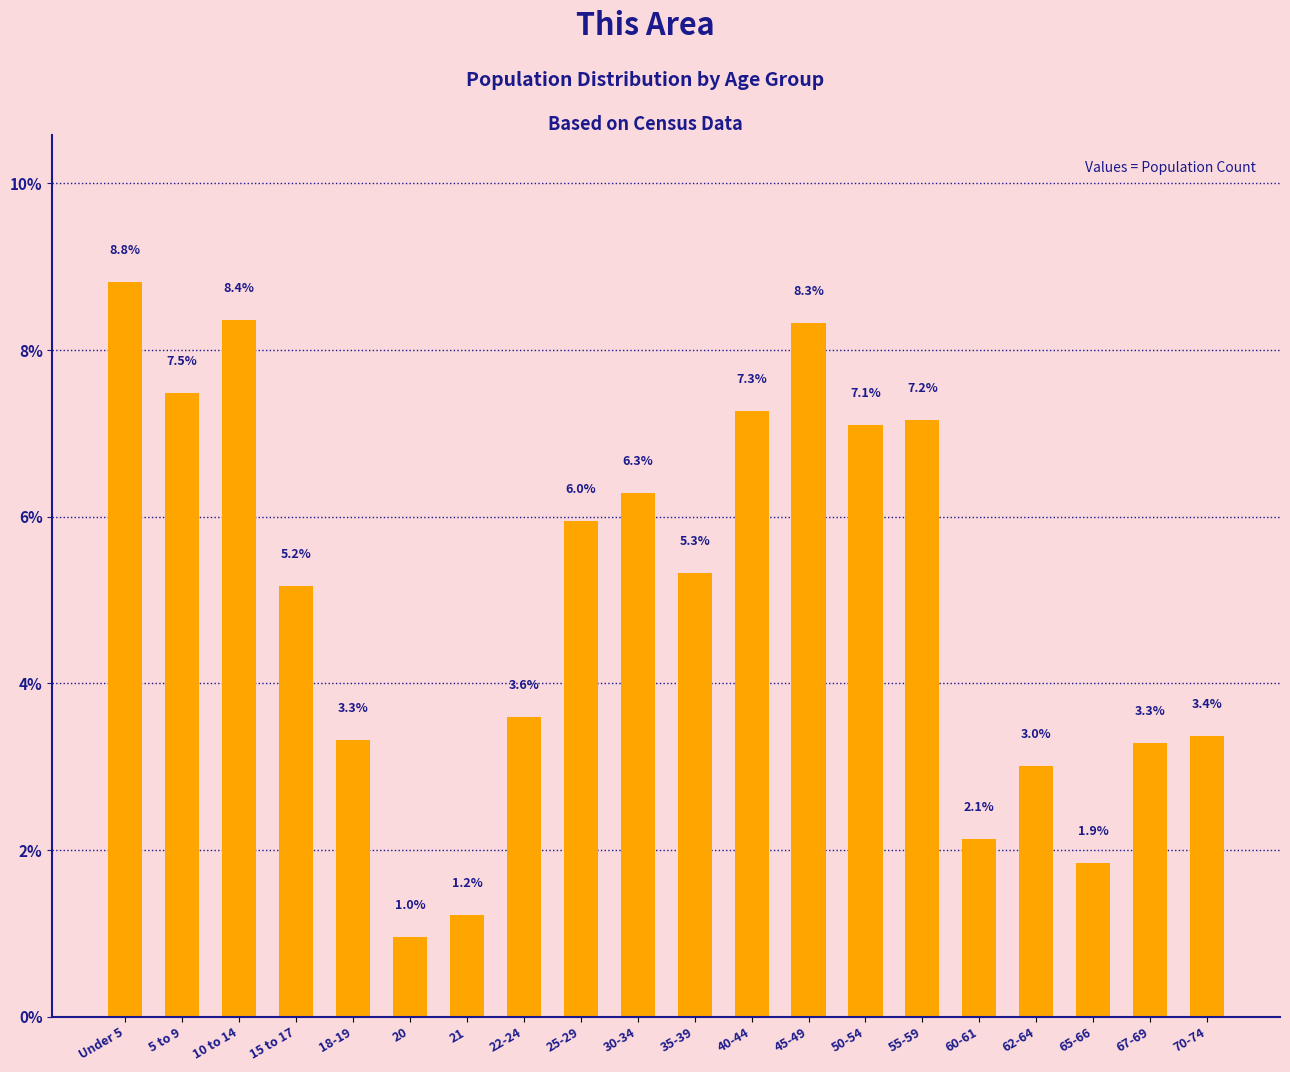

Reading left to right, what are all the values shown in this chart?

Under 5=8.8	5 to 9=7.5	10 to 14=8.4	15 to 17=5.2	18-19=3.3	20=1.0	21=1.2	22-24=3.6	25-29=6.0	30-34=6.3	35-39=5.3	40-44=7.3	45-49=8.3	50-54=7.1	55-59=7.2	60-61=2.1	62-64=3.0	65-66=1.9	67-69=3.3	70-74=3.4